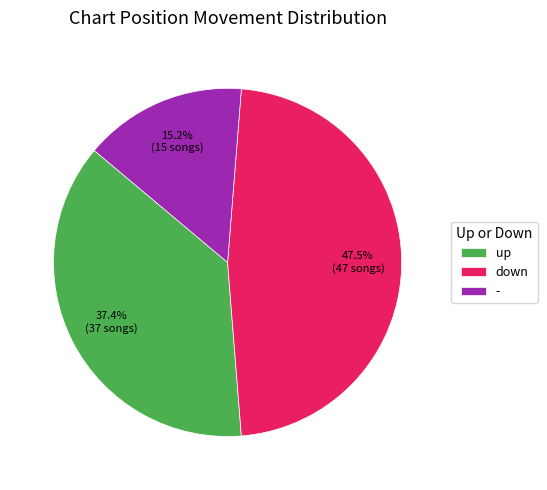

To the nearest percent, what is the combined percentage of - and down?

63%